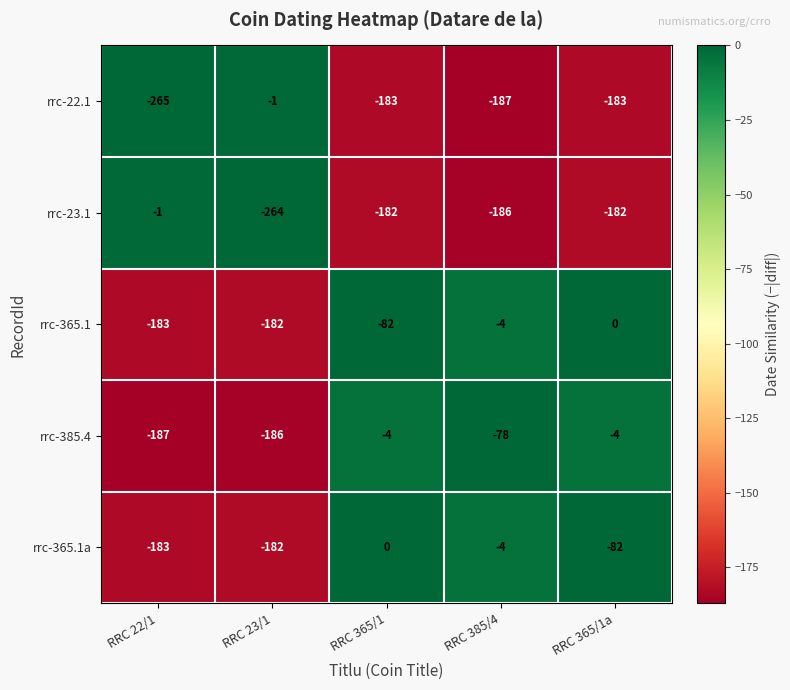

What is the total value across all series at RRC 365/1a?

-451